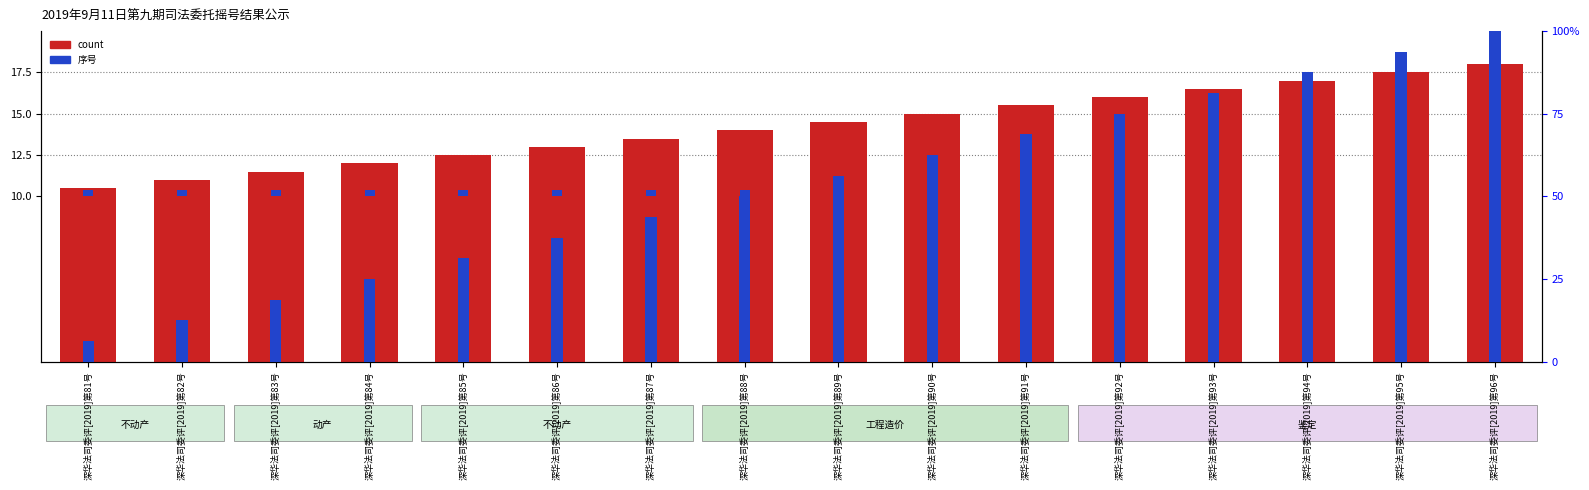

How many bars are there in total?

16